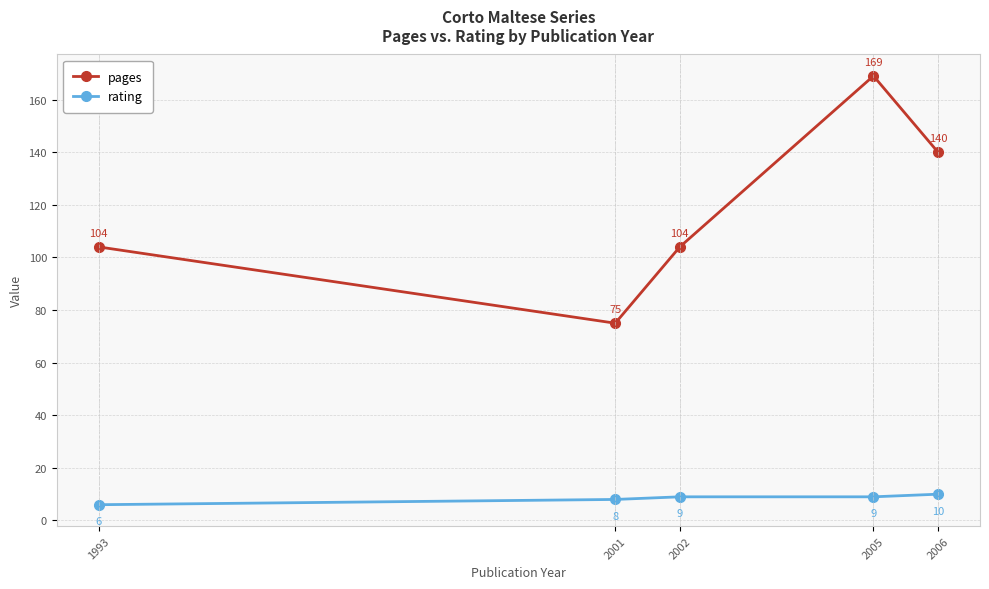

What is the difference between the maximum and minimum values in the rating series?

4